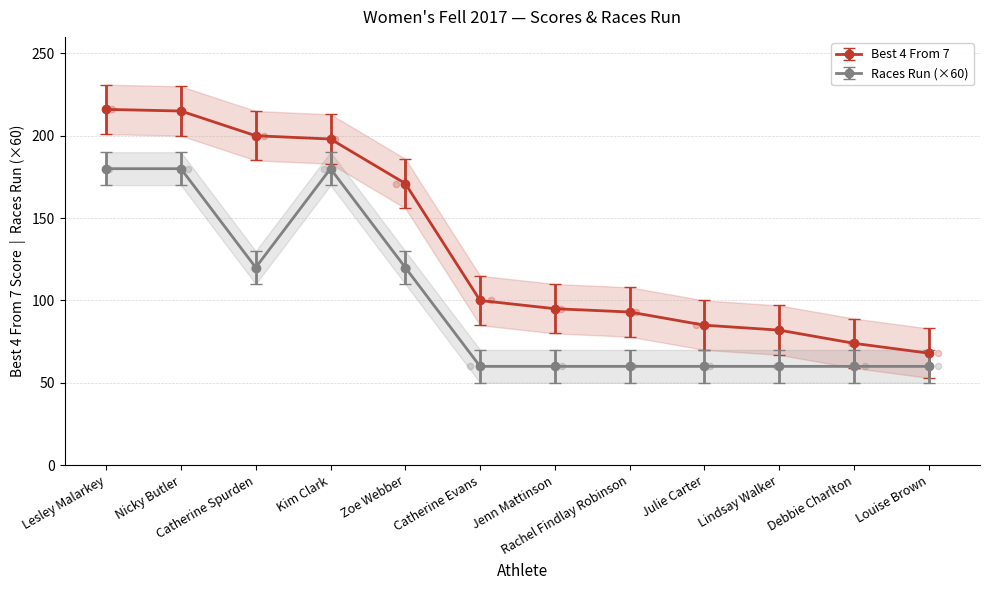

At which category is the sum across all series the highest?

Lesley Malarkey